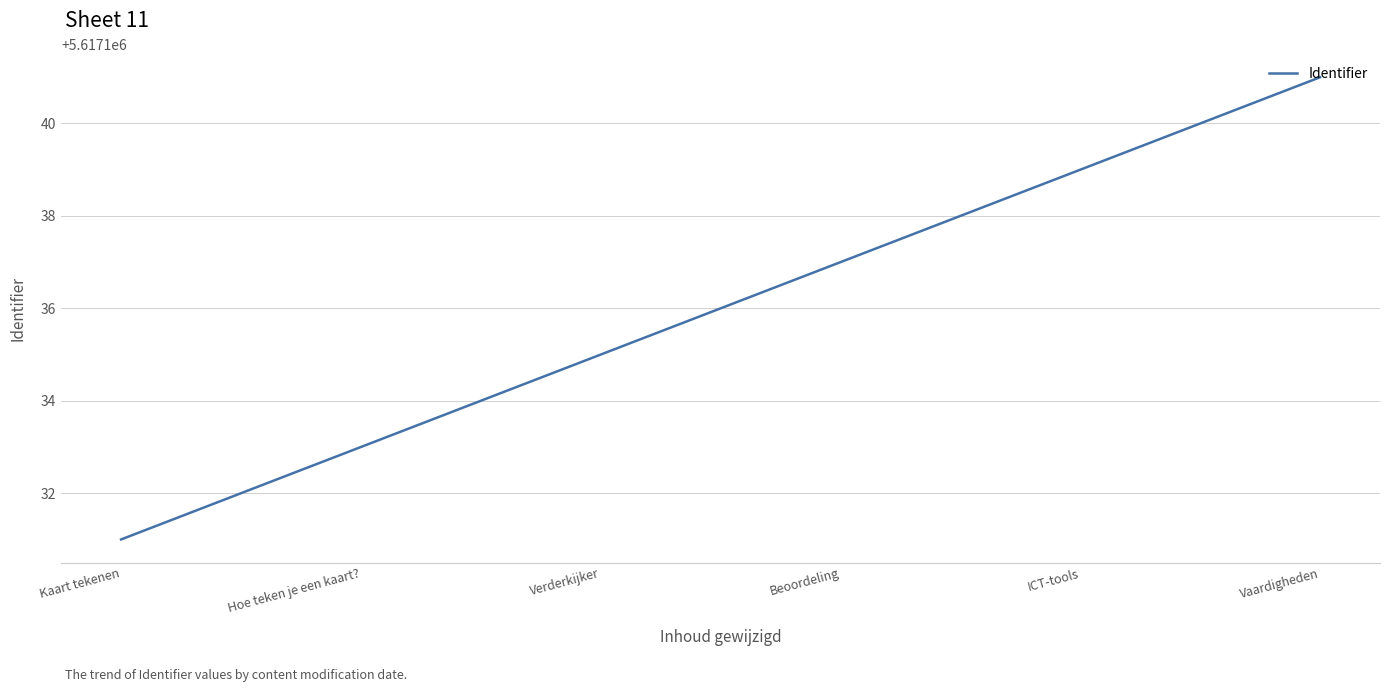

Reading left to right, transcribe all the data shown in this chart.

5617131	5617133	5617135	5617137	5617139	5617141